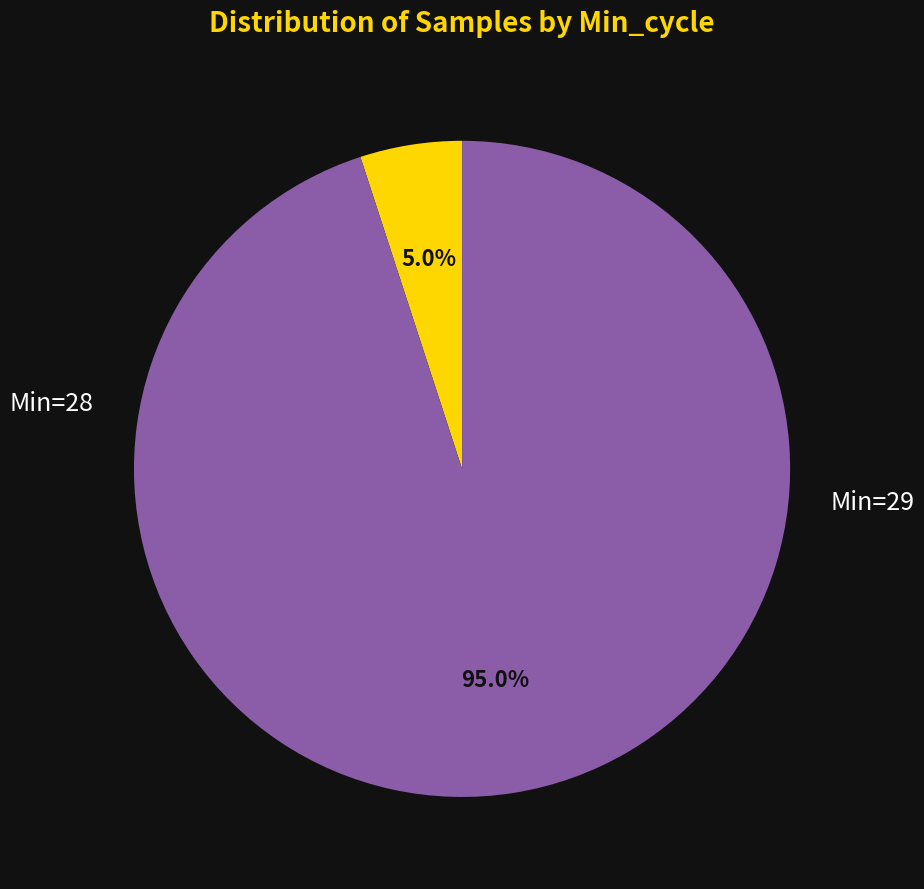

How many slices are in this pie chart?

2